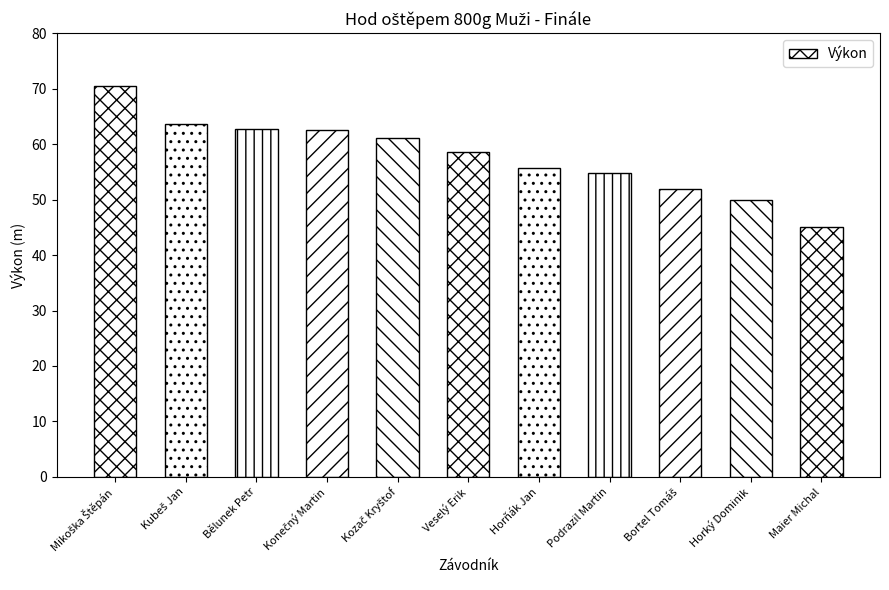

How many values are below 58?

5